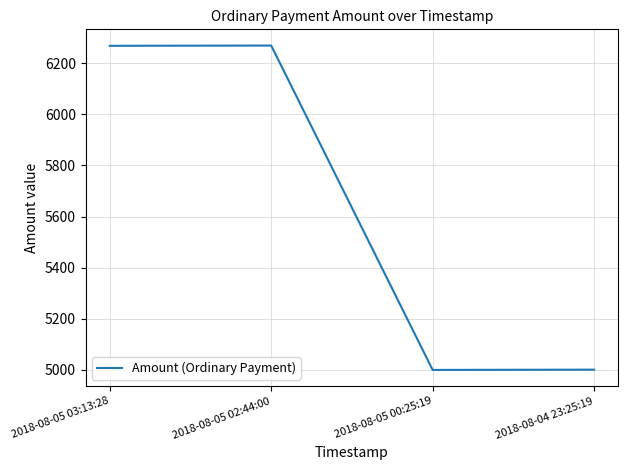

At which category does the data reach its first local peak?

2018-08-05 02:44:00